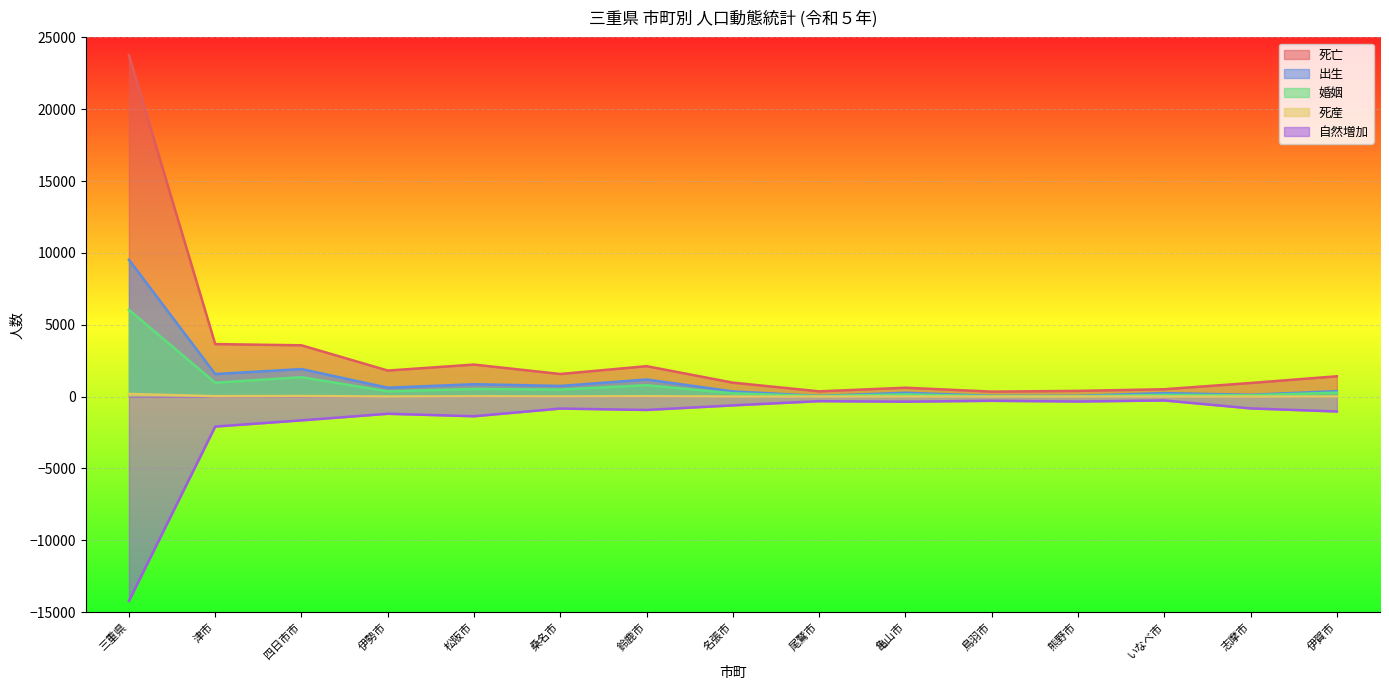

At how many categories does at least one series exceed 19443?

1